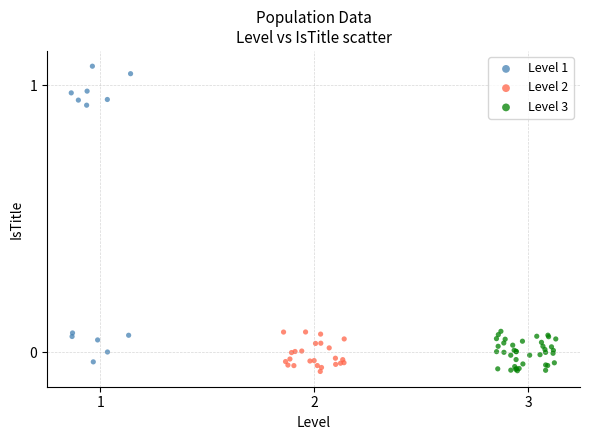

Which series has the largest Y range (max minus min)?

Level 1